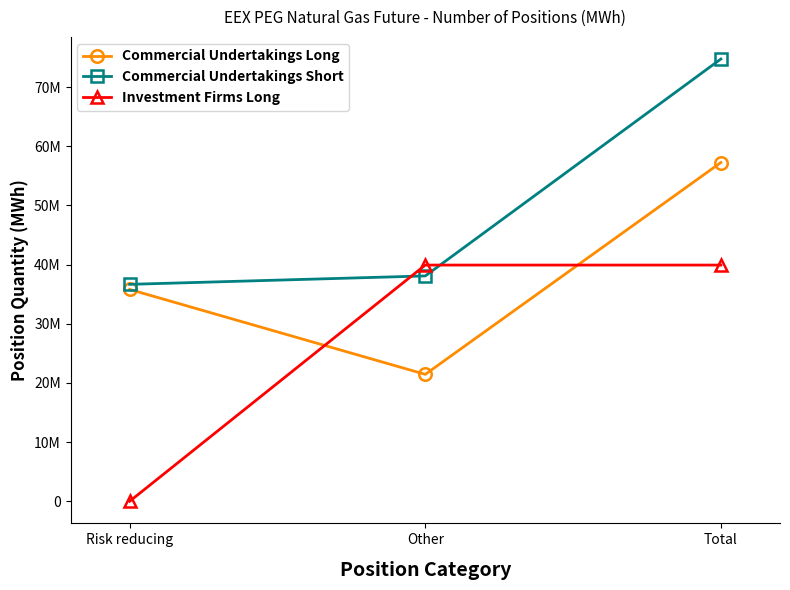

What are all the series names shown in the legend?

Commercial Undertakings Long, Commercial Undertakings Short, Investment Firms Long